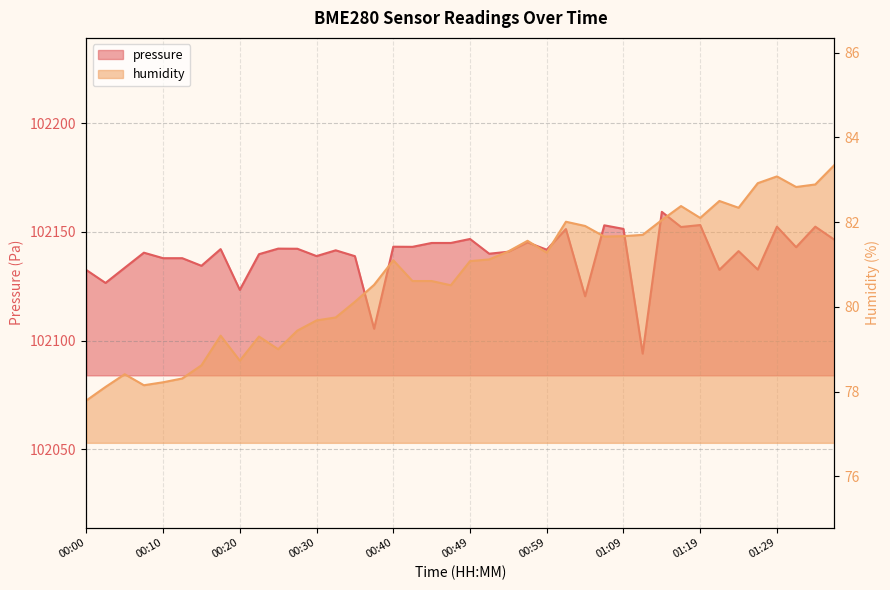

What is the spread (max minus min) of values at 00:35?

102058.7